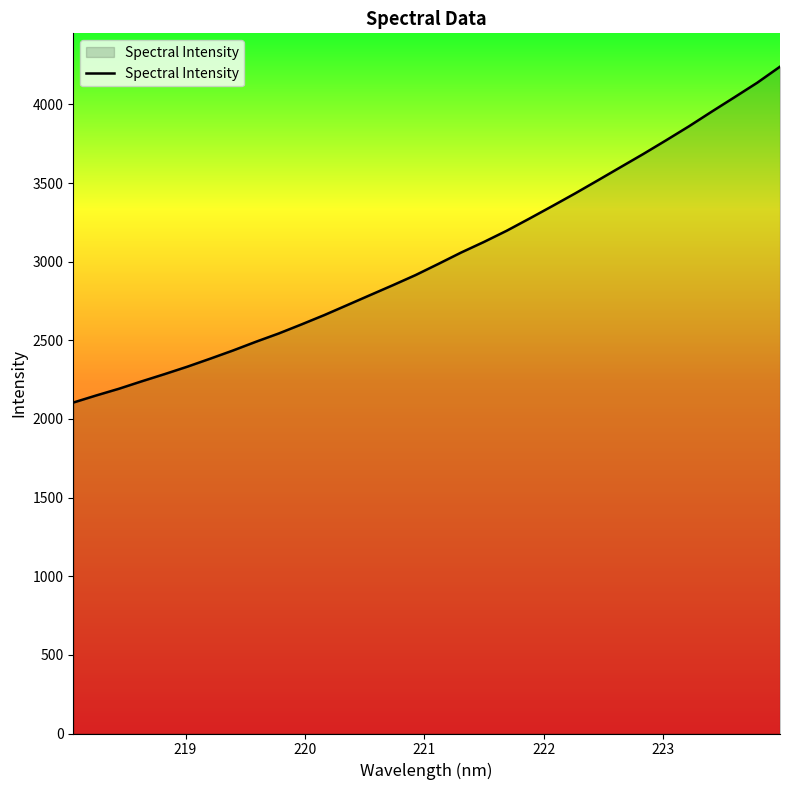

What is the smallest value displayed?

2104.4